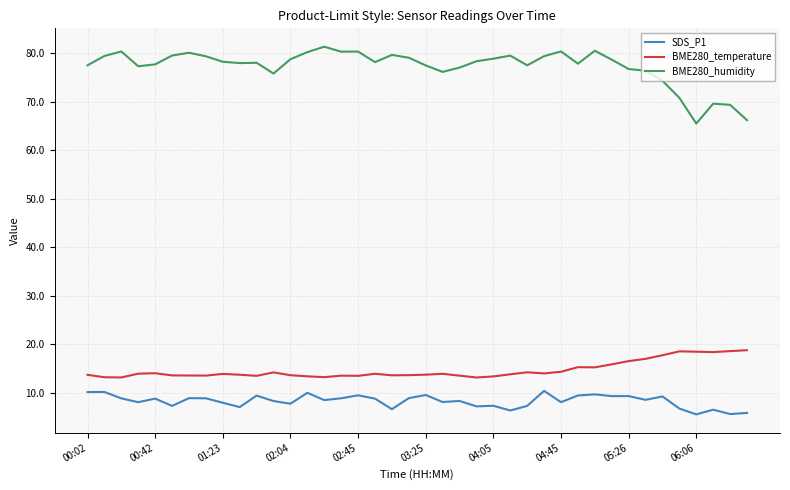

How many lines are shown in the chart?

3